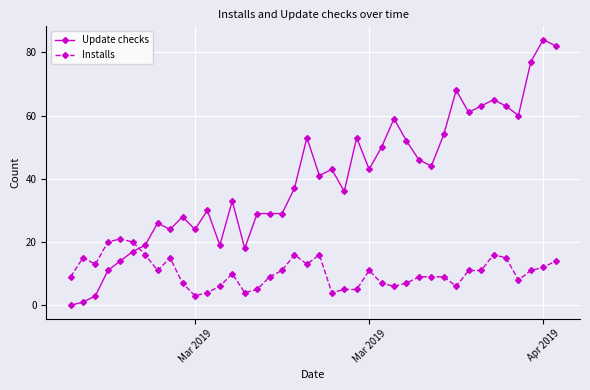

Is this an area chart (filled region under the line)?

No